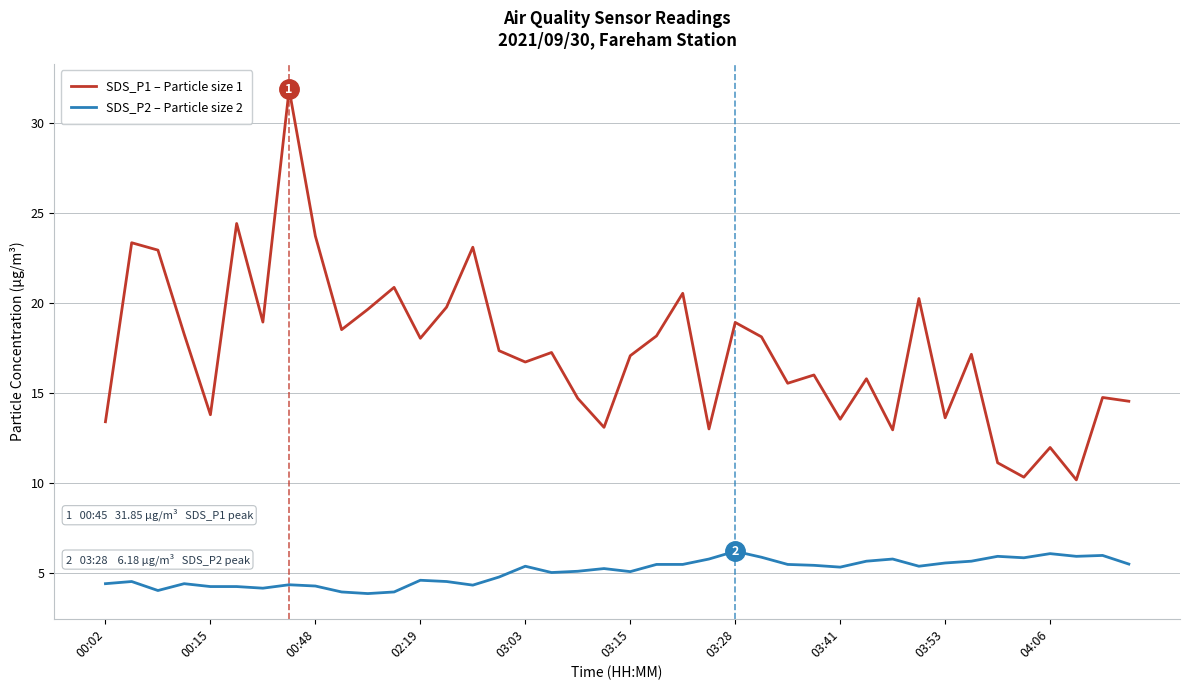

True or false: SDS_P1 – Particle size 1 and SDS_P2 – Particle size 2 cross at least once.

False